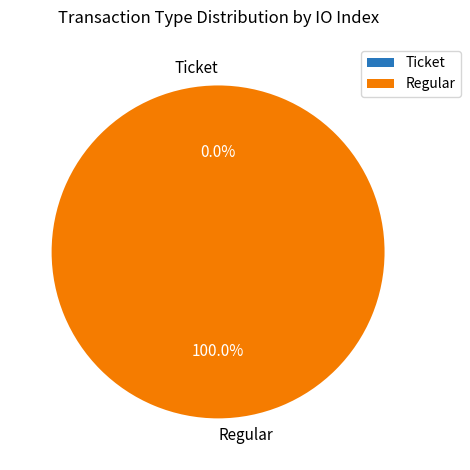

Which category has the biggest portion of the pie?

Regular